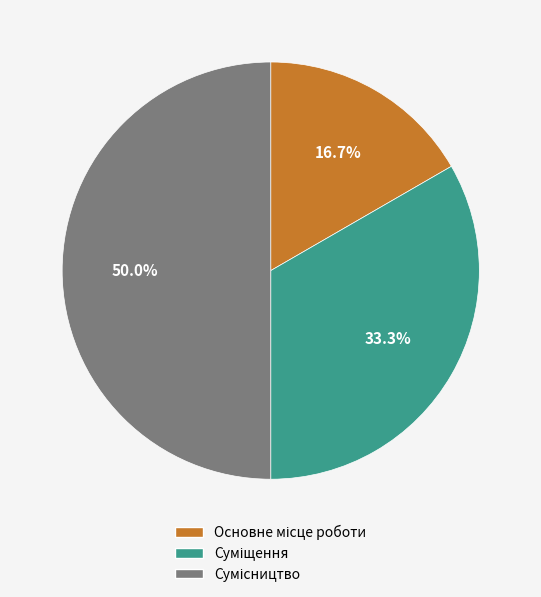

Is Сумісництво the majority of the pie?

No